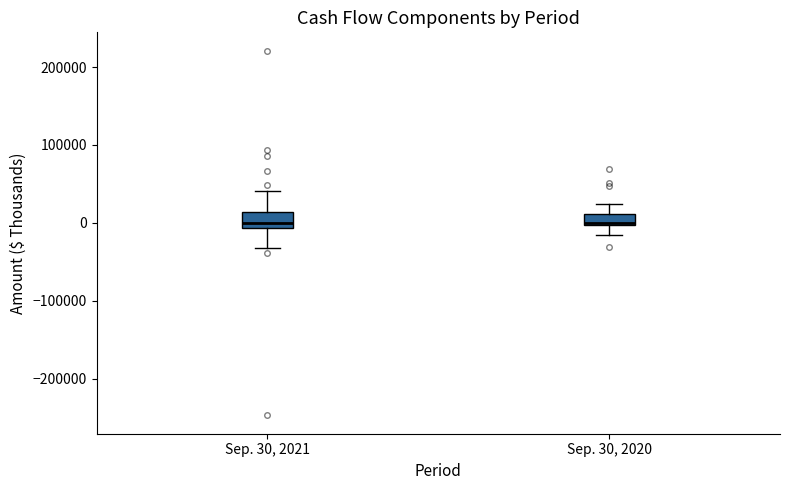

Where does the lower whisker of the box for Sep. 30, 2020 end on the y-axis? The values are not printed on the chart, so give them approximately, as read against the axis.

-20000